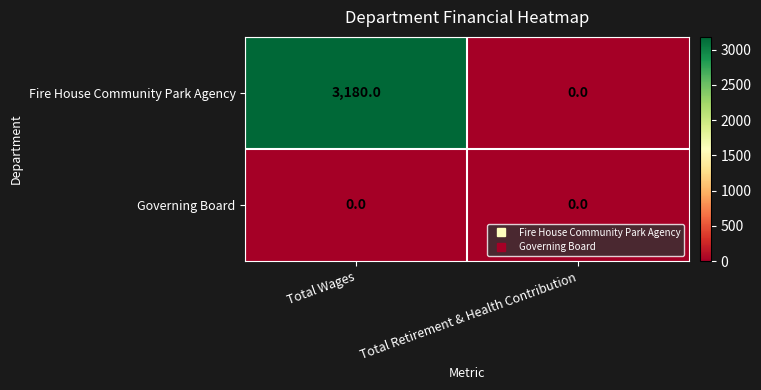

What is the sum of all Fire House Community Park Agency values?

3180